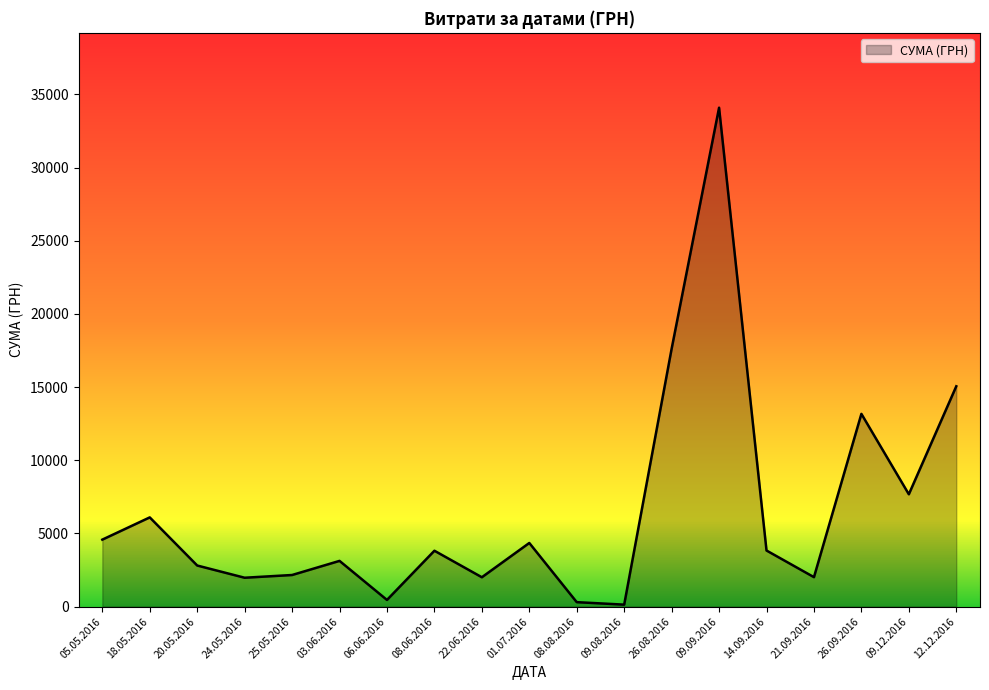

The chart shows a value of 155.5 at 22.06.2016. True or false?

False